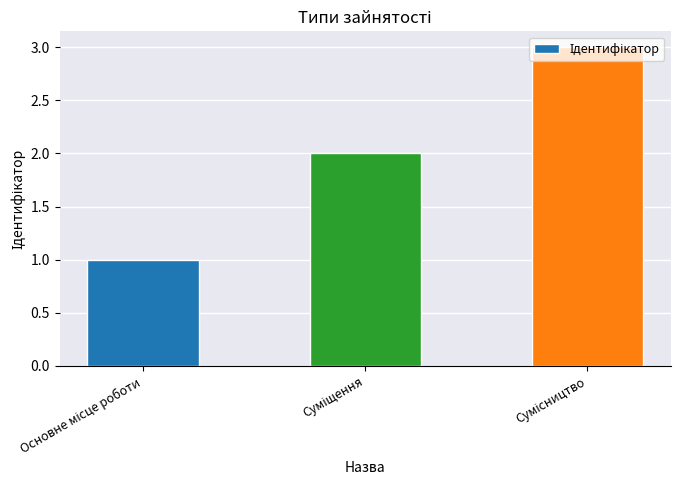

How many distinct data groups are displayed?

1